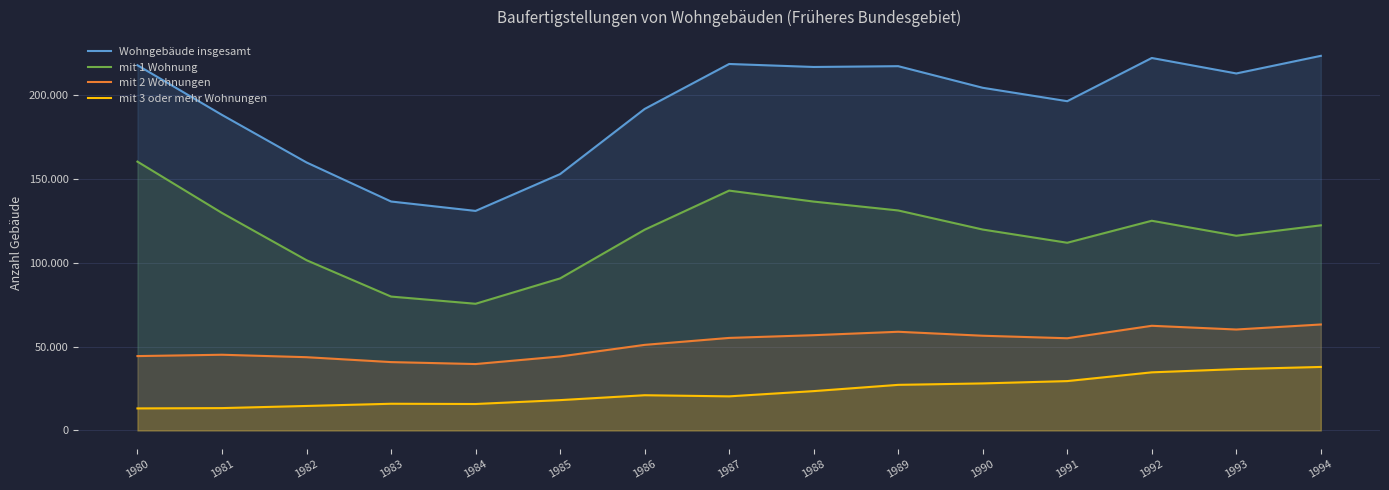

At which category does mit 1 Wohnung reach its first local peak?

1987